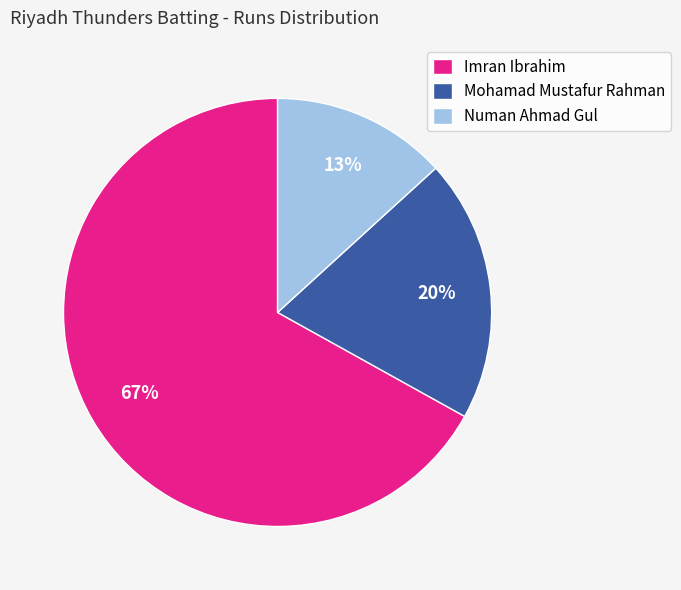

Approximately how many times larger is the value at Mohamad Mustafur Rahman compared to Numan Ahmad Gul?

1.5